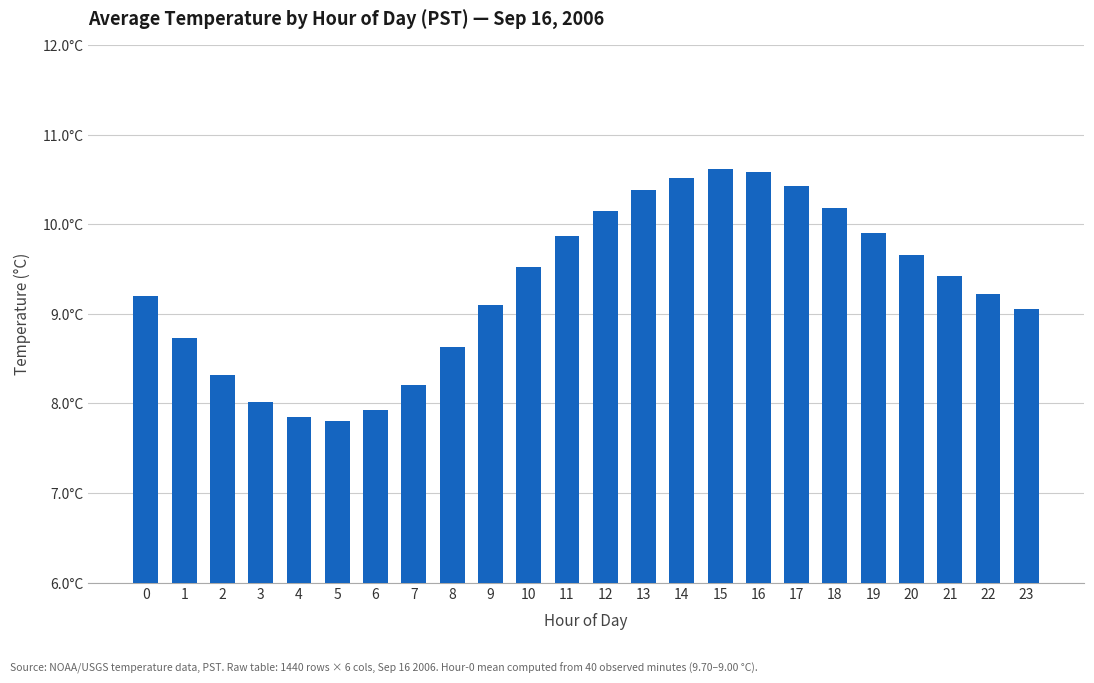

Are the bars horizontal?

No